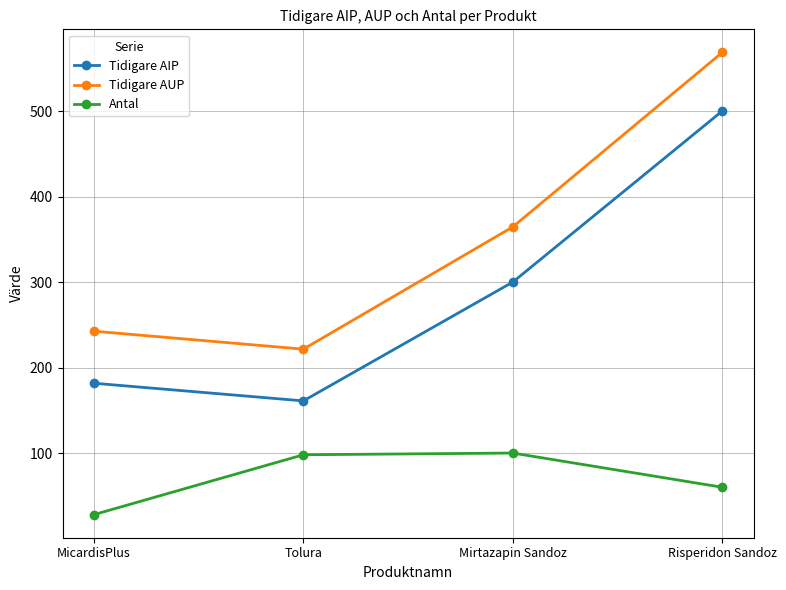

What value does the Tidigare AUP series have at MicardisPlus?

242.5